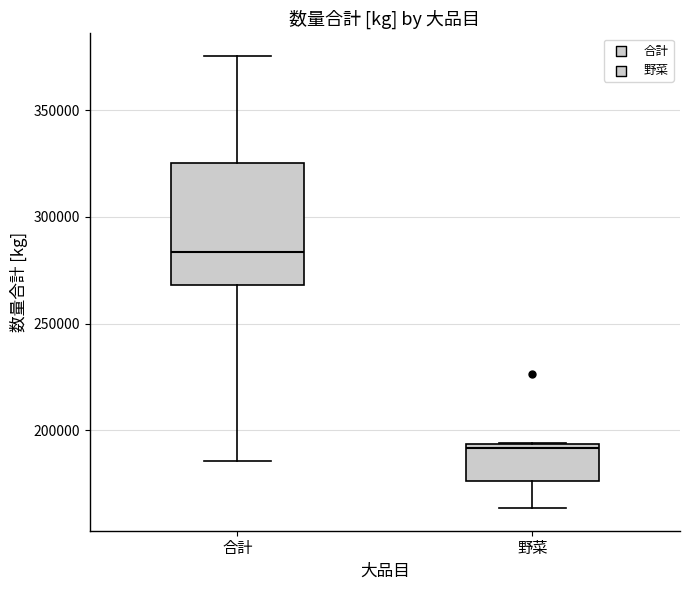

Reading left to right, read every box against the y-axis: the position of its median line, the range the box covers, and the ends of its whiskers. The values are not printed on the chart, so give them approximately, as read against the axis.

合計: median 285000, box 270000 to 325000, whiskers 185000 to 375000
野菜: median 190000, box 175000 to 195000, whiskers 165000 to 195000